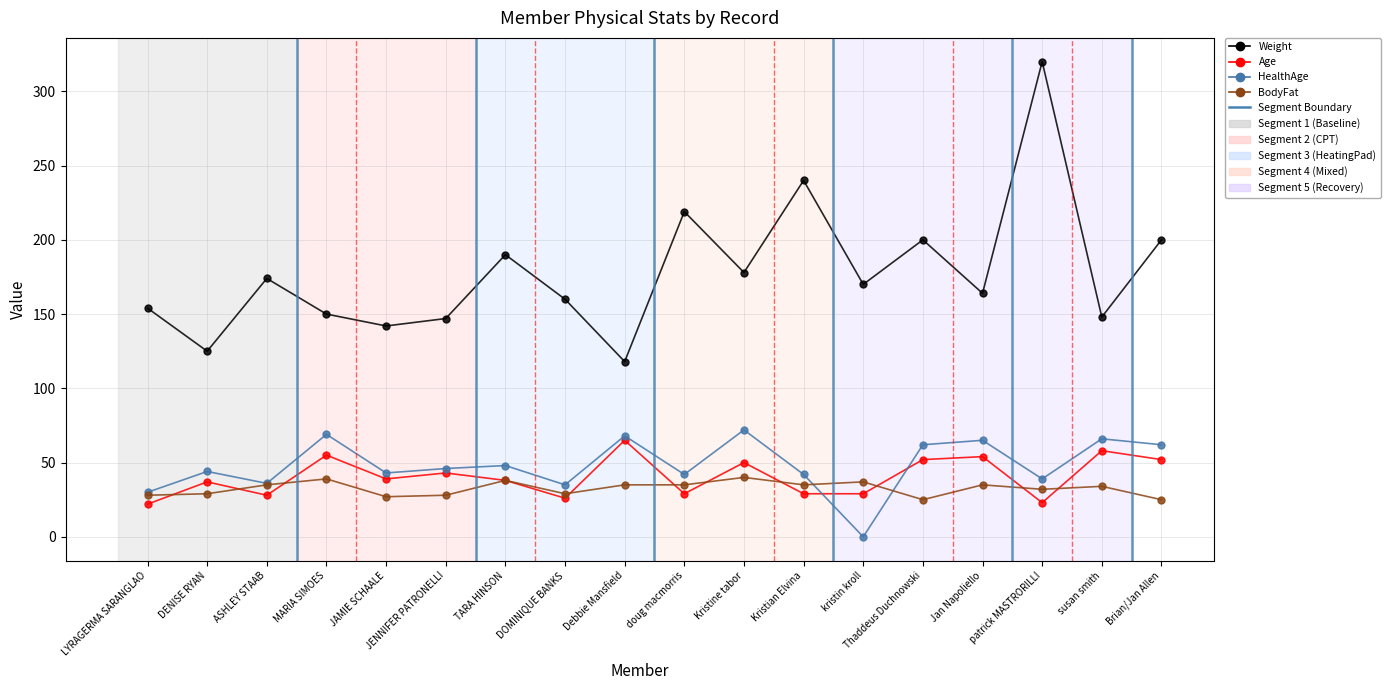

Which series ends up on top after the final intersection of BodyFat and Age?

Age